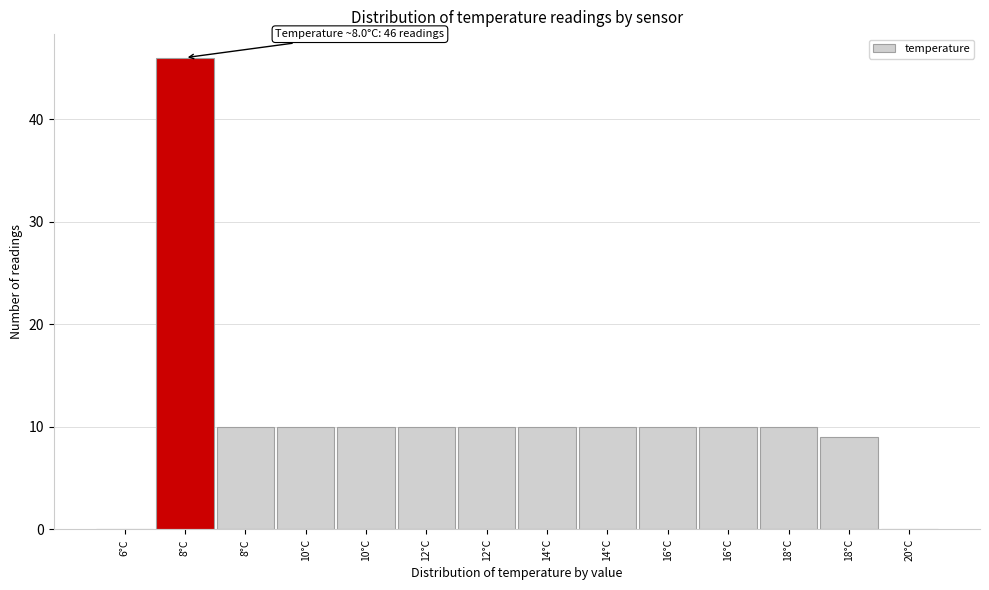

Count the number of data series in this chart.

1